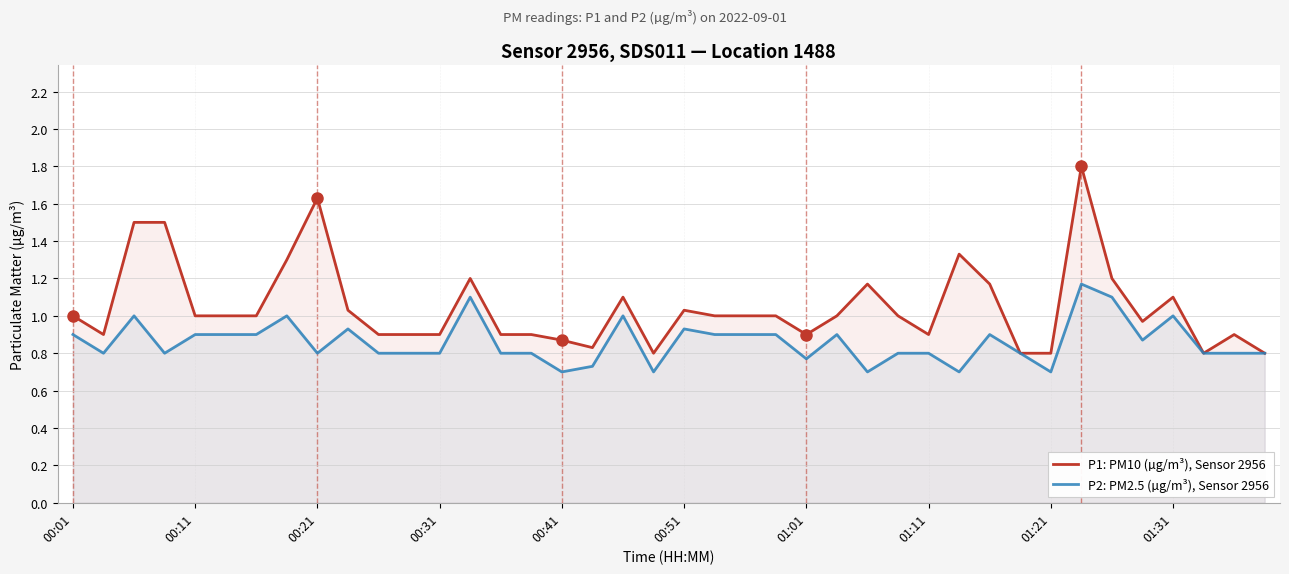

Rank the series at 00:11 from highest to lowest value.

P1: PM10 (µg/m³), Sensor 2956, P2: PM2.5 (µg/m³), Sensor 2956